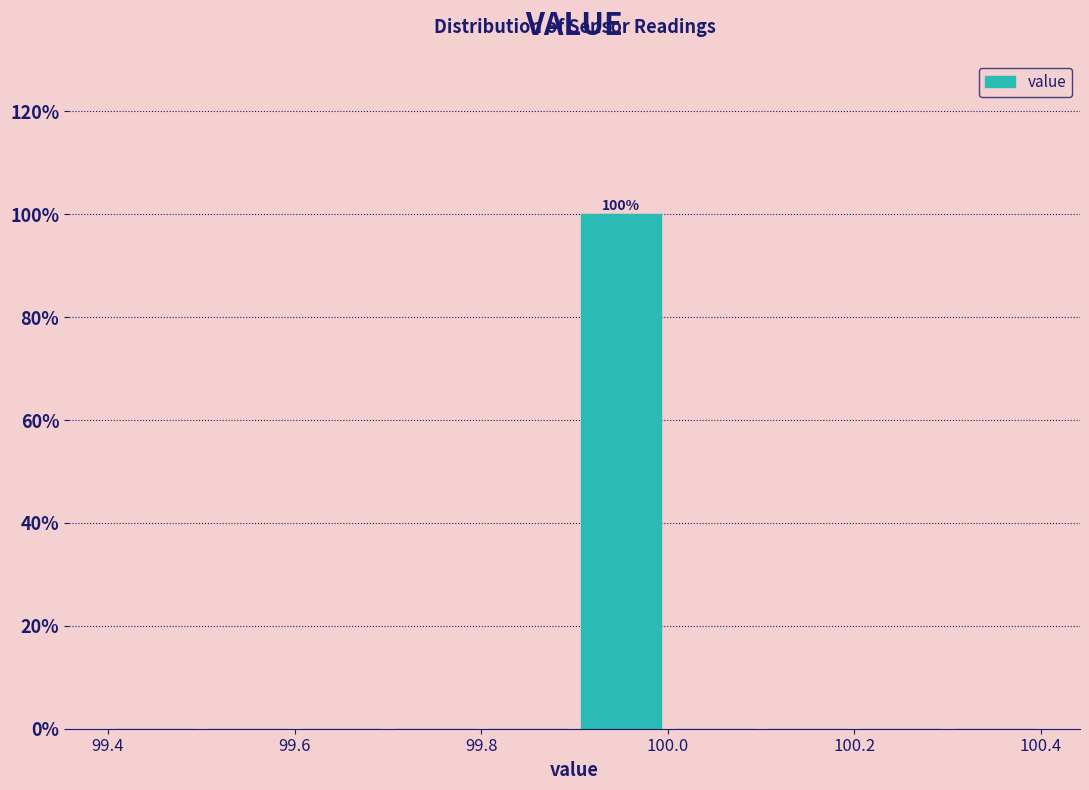

Which range on the x-axis has the tallest bar?

99.9 to 100.0